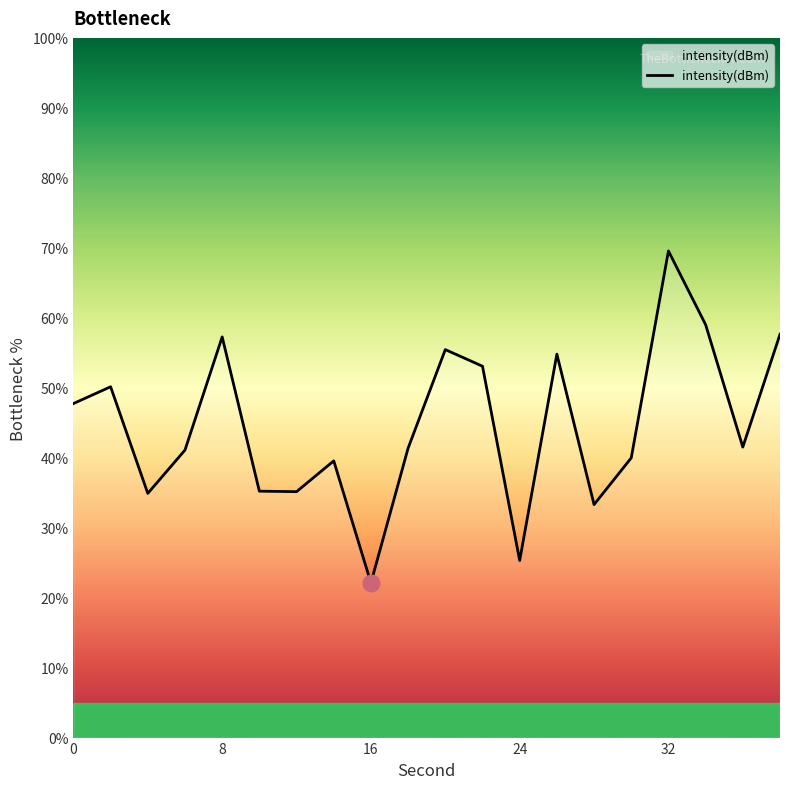

What is the greatest value displayed?

69.5